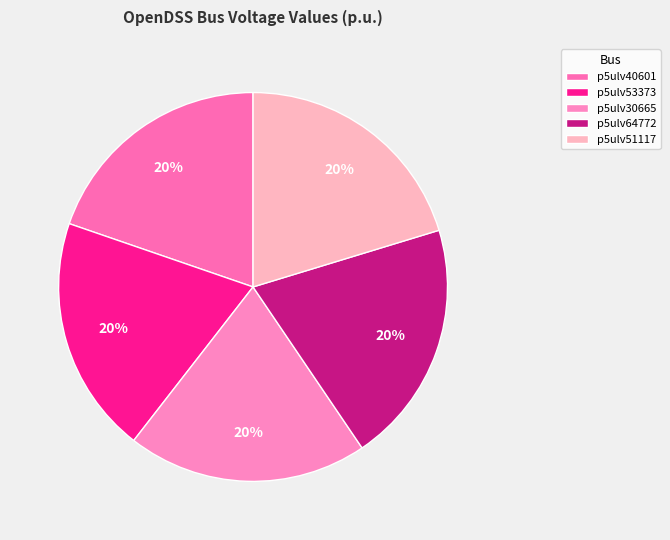

Approximately how many times larger is the value at p5ulv30665 compared to p5ulv53373?

1.0